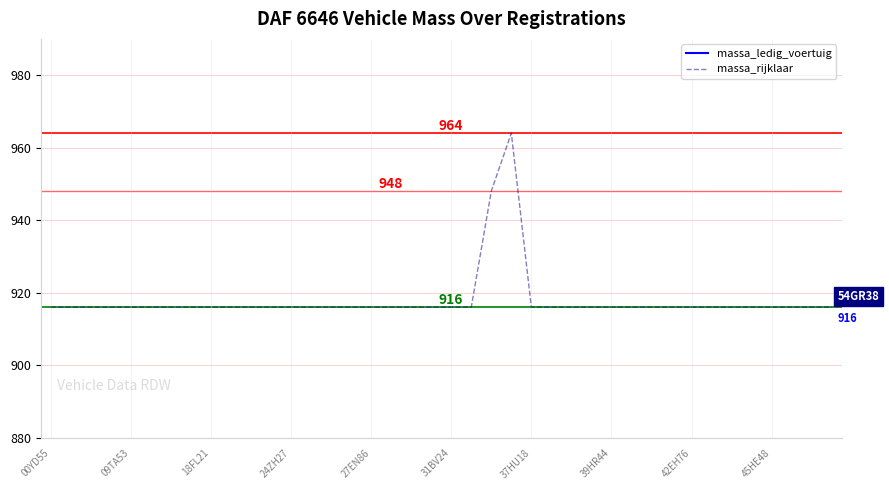

How many lines are shown in the chart?

2